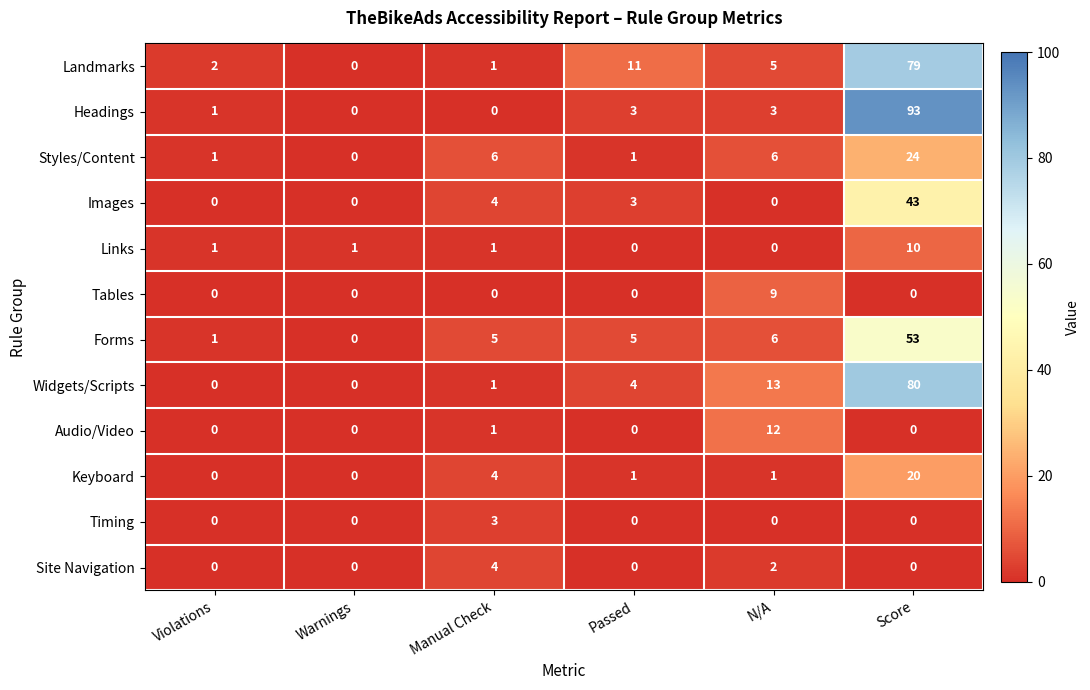

True or false: Links has a value of 14 at Score.

False